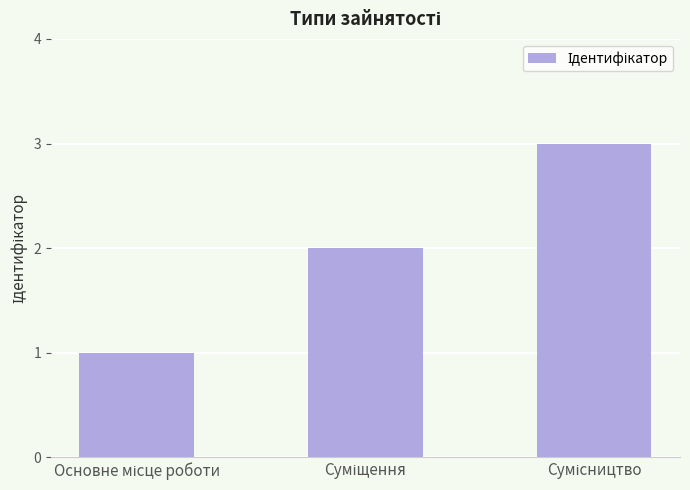

What is the sum of all values?

6